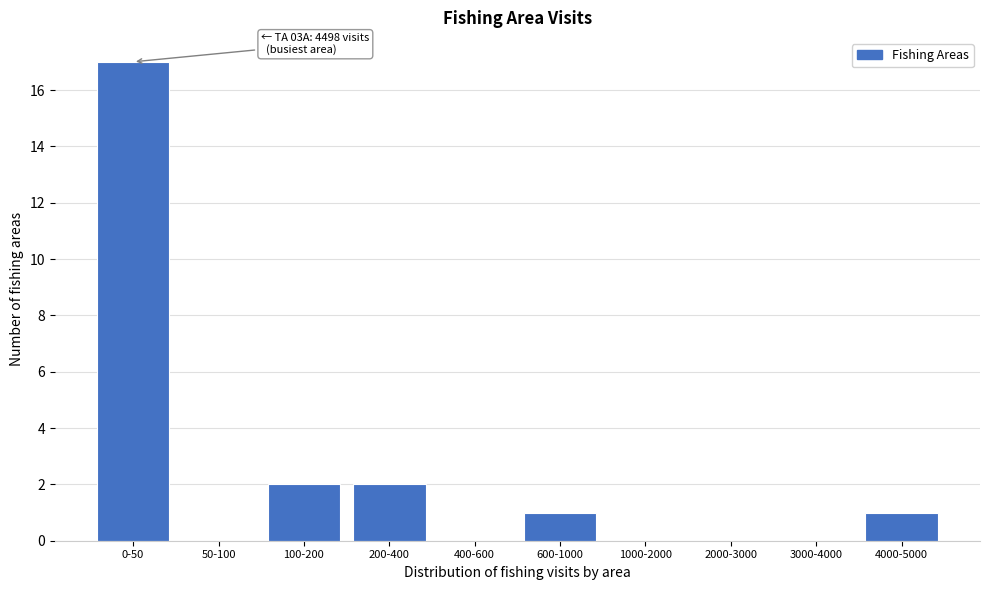

Reading left to right, transcribe all the data shown in this chart.

0-50=17	50-100=0	100-200=2	200-400=2	400-600=0	600-1000=1	1000-2000=0	2000-3000=0	3000-4000=0	4000-5000=1